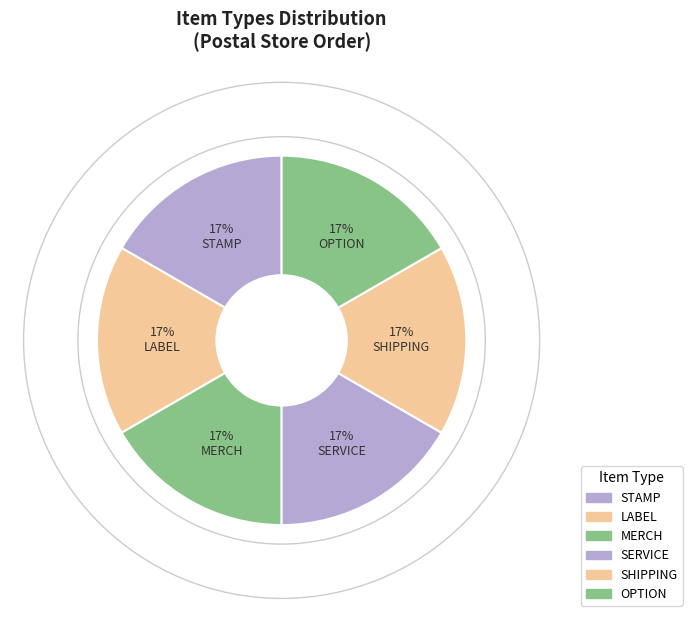

Count the number of slices in the pie.

6